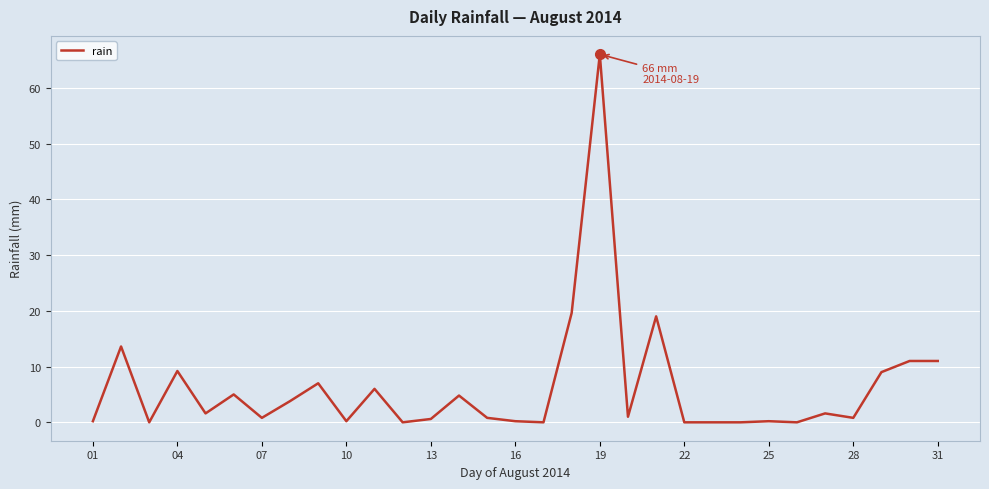

What is the greatest value displayed?

66.0